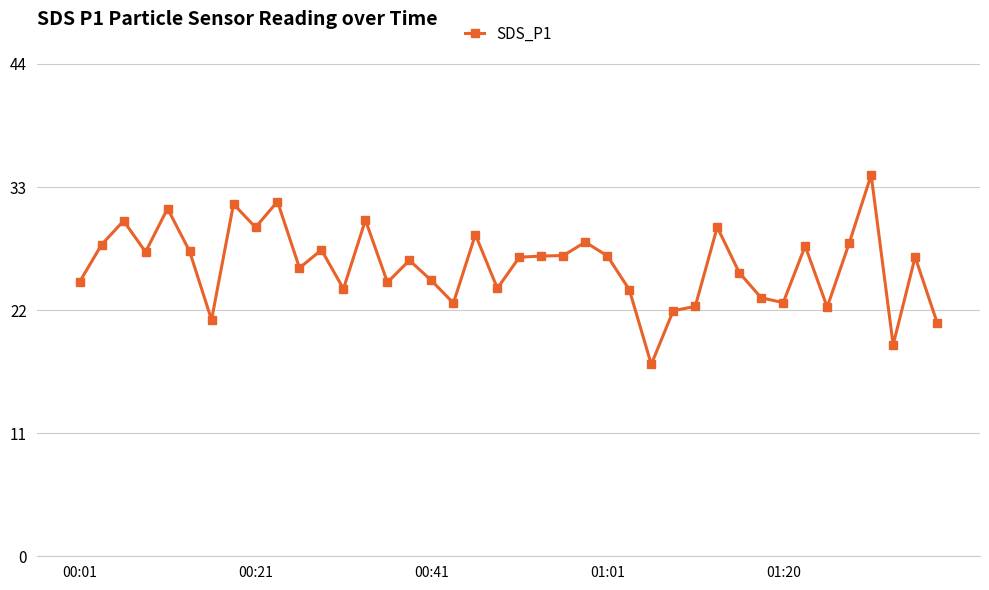

What is the greatest value displayed?

34.1